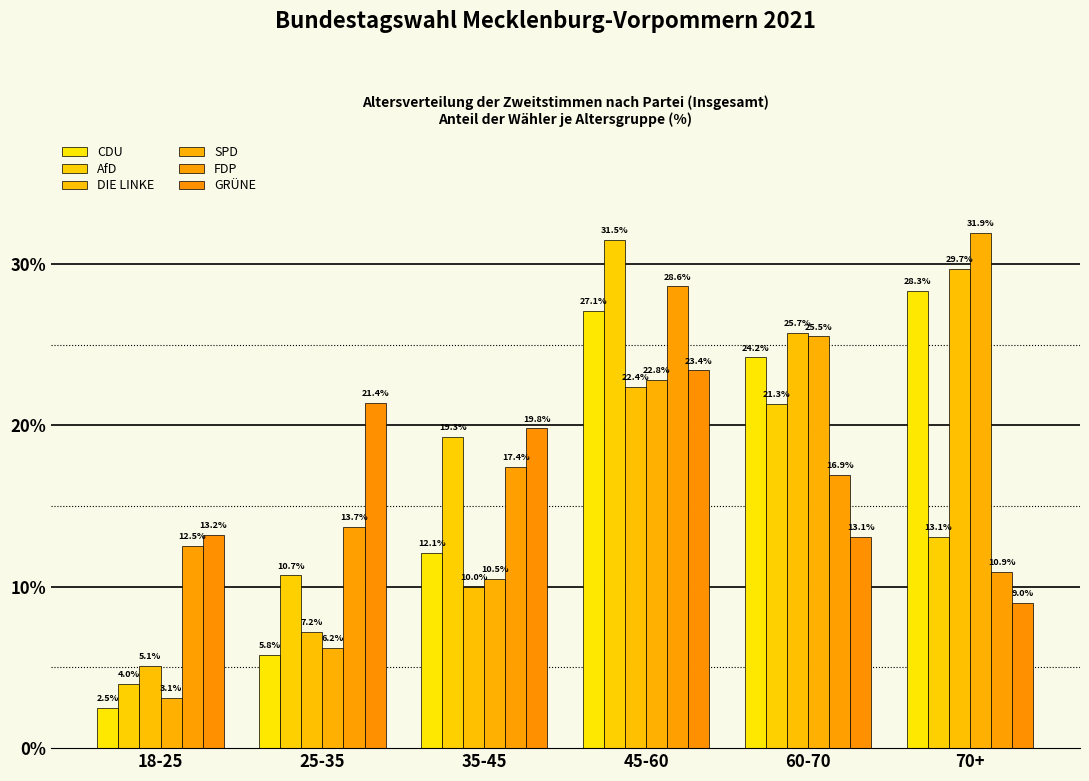

What is the difference between the maximum and minimum values in the SPD series?

28.8